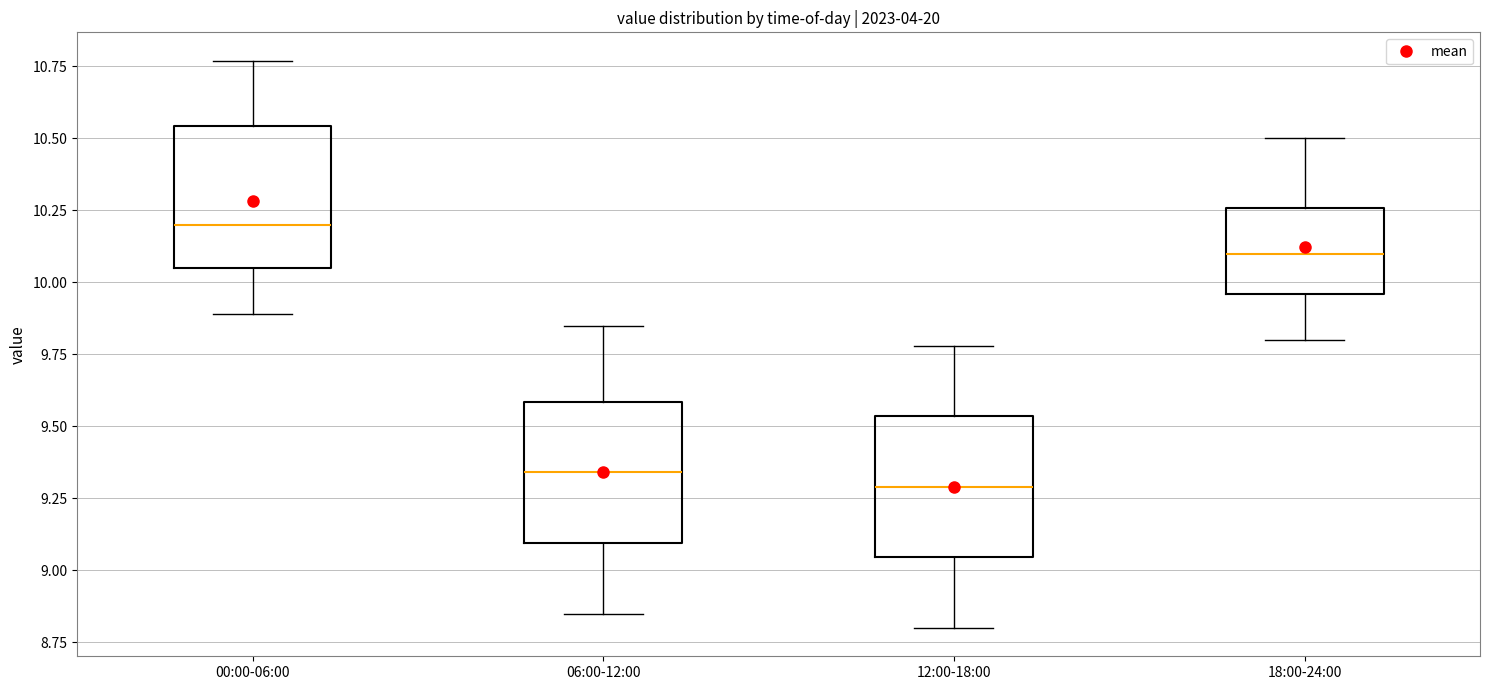

Reading left to right, read every box against the y-axis: the position of its median line, the range the box covers, and the ends of its whiskers. The values are not printed on the chart, so give them approximately, as read against the axis.

00:00-06:00: median 10.20, box 10.05 to 10.55, whiskers 9.90 to 10.75
06:00-12:00: median 9.35, box 9.10 to 9.60, whiskers 8.85 to 9.85
12:00-18:00: median 9.30, box 9.05 to 9.55, whiskers 8.80 to 9.80
18:00-24:00: median 10.10, box 9.95 to 10.25, whiskers 9.80 to 10.50